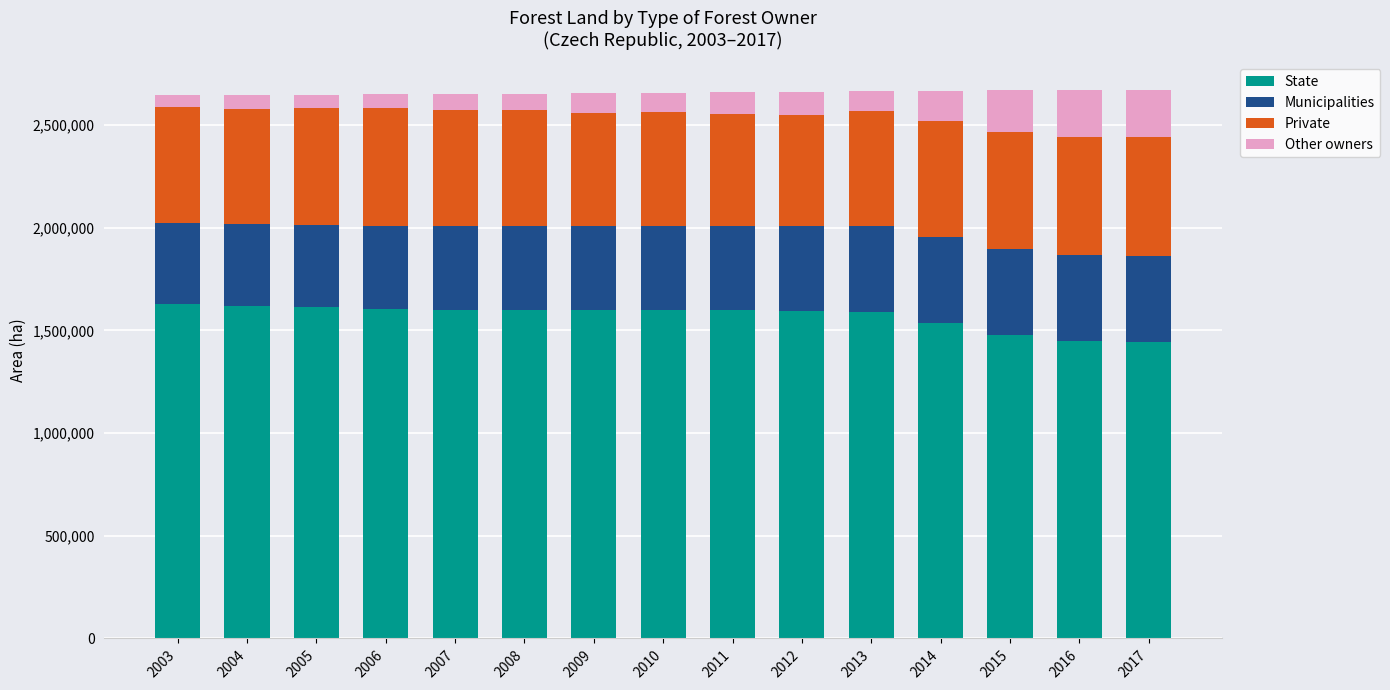

What is the total value across all series at 2017?

2671659